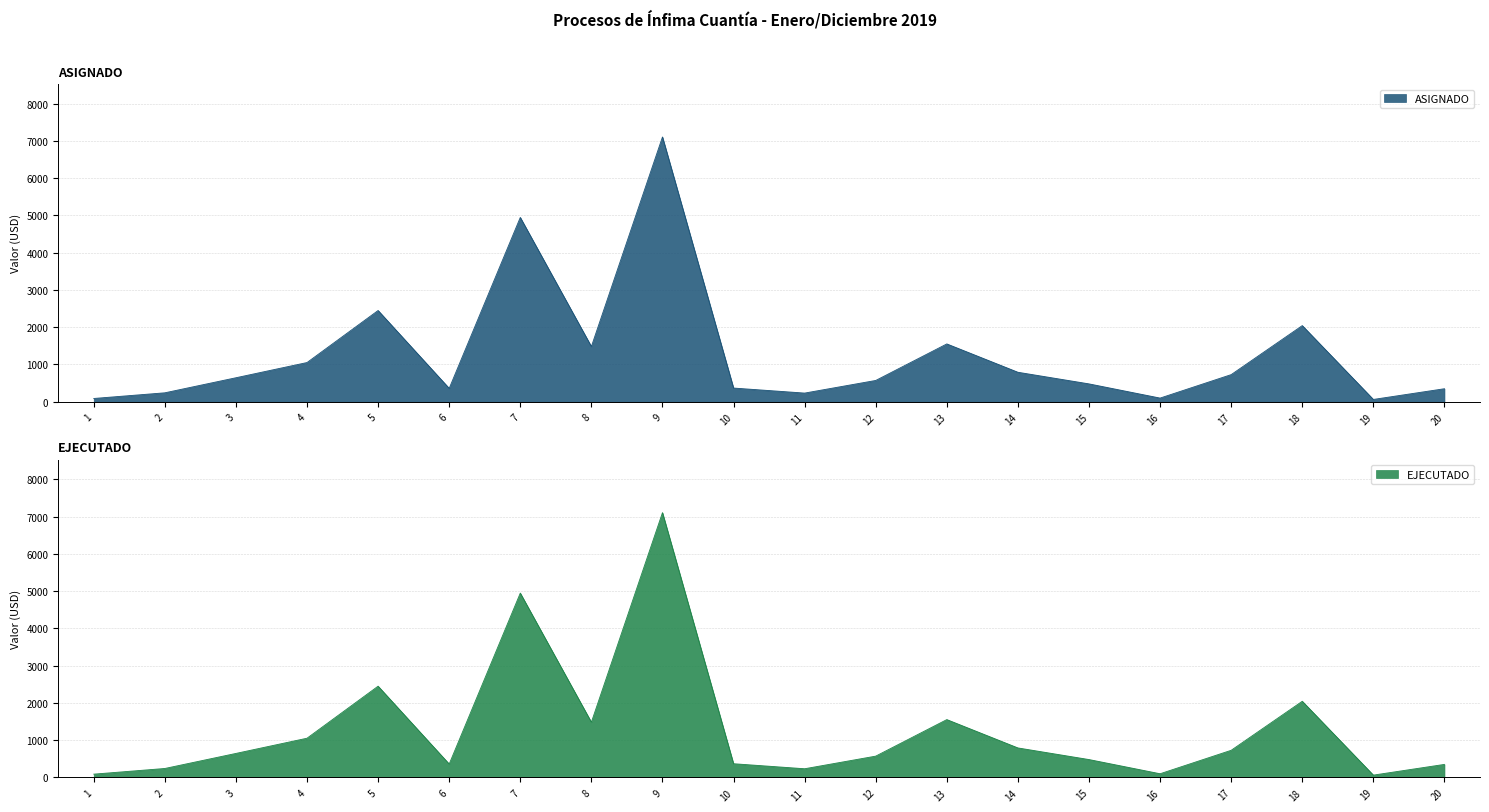

Is the value of ASIGNADO at 15 greater than the value of EJECUTADO at 12?

No